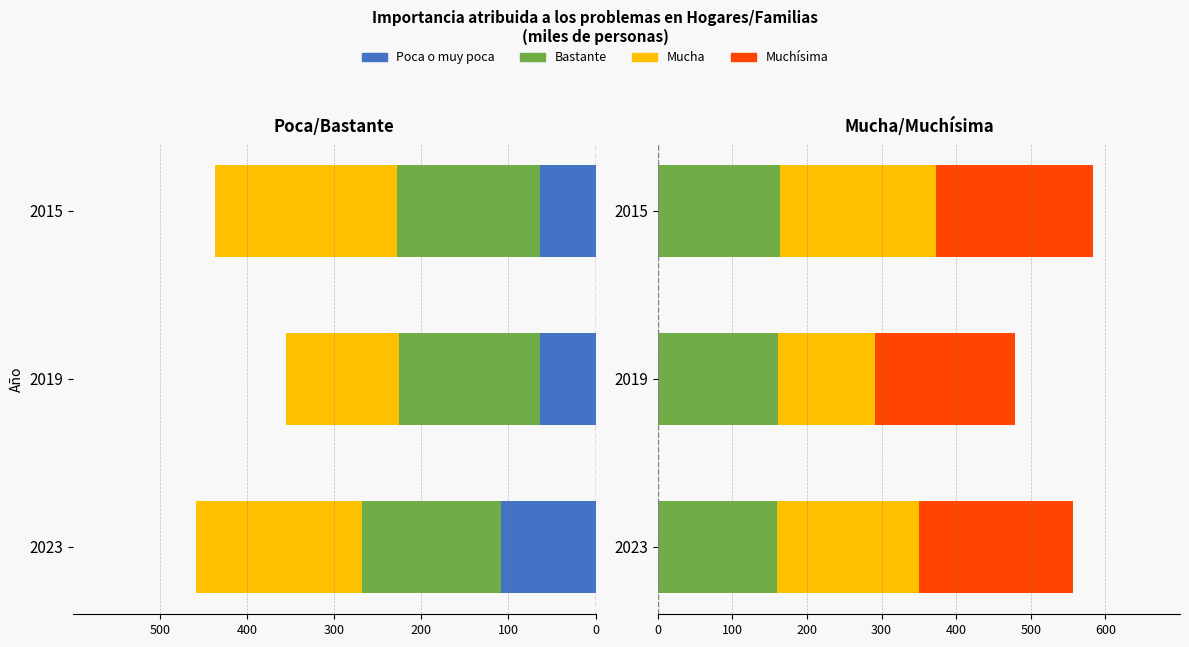

True or false: Poca o muy poca has a value of -108.6 at 2023.

True